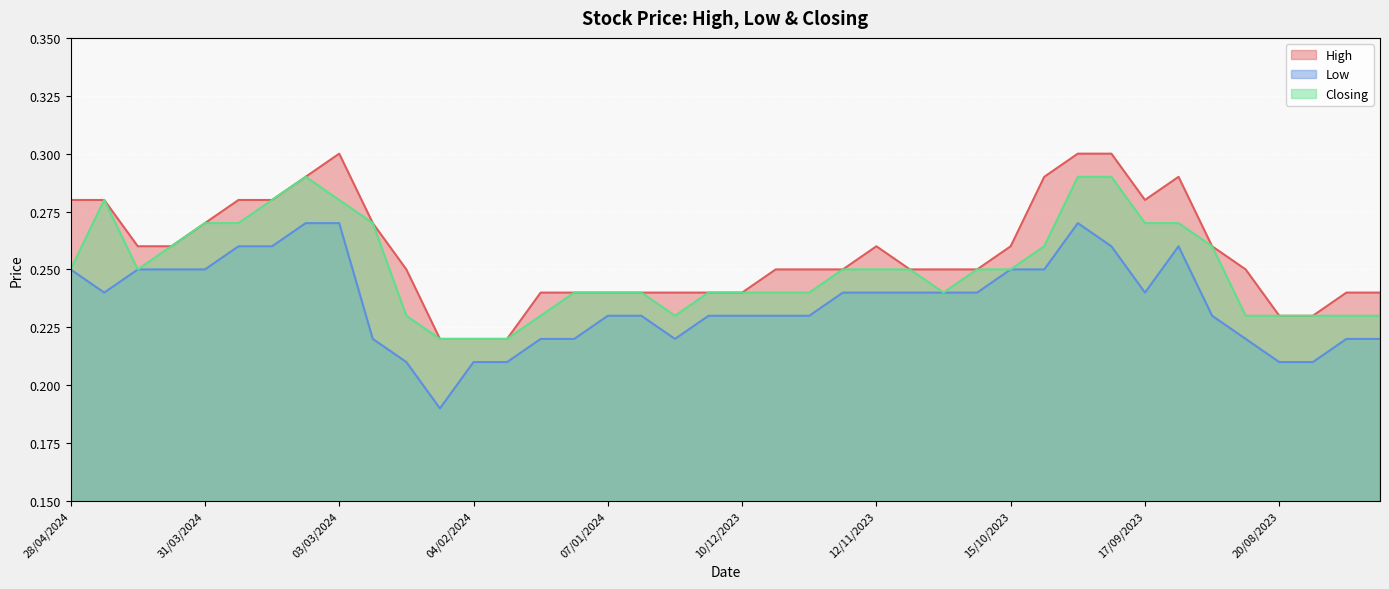

Where is the first local maximum for Closing?

21/04/2024